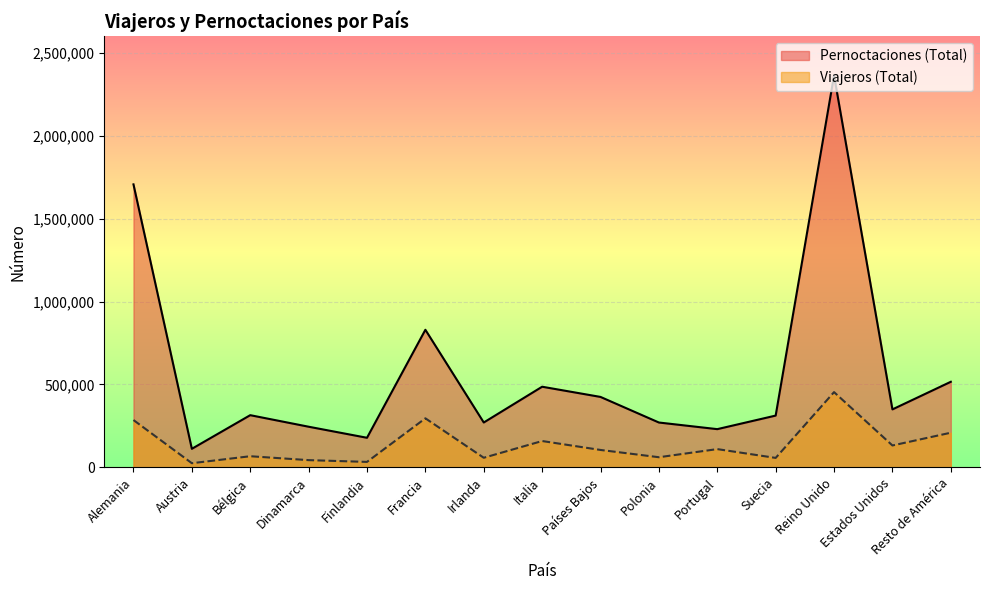

What value does the Viajeros (Total) series have at Finlandia?

32463